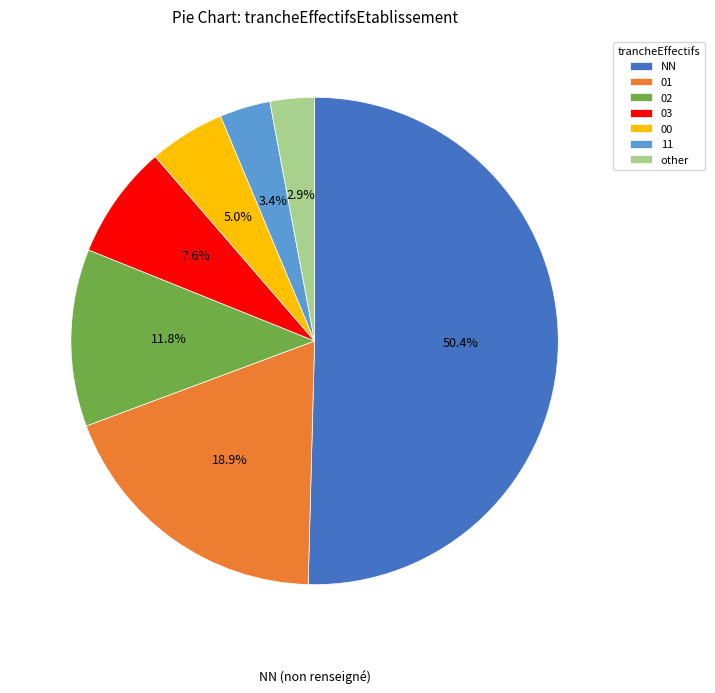

To the nearest percent, what percentage of the pie is 01?

19%